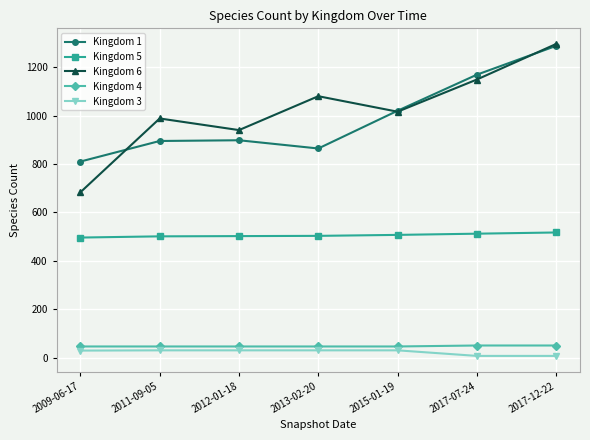

What is the value of the Kingdom 5 point at the 4th from the left?

503